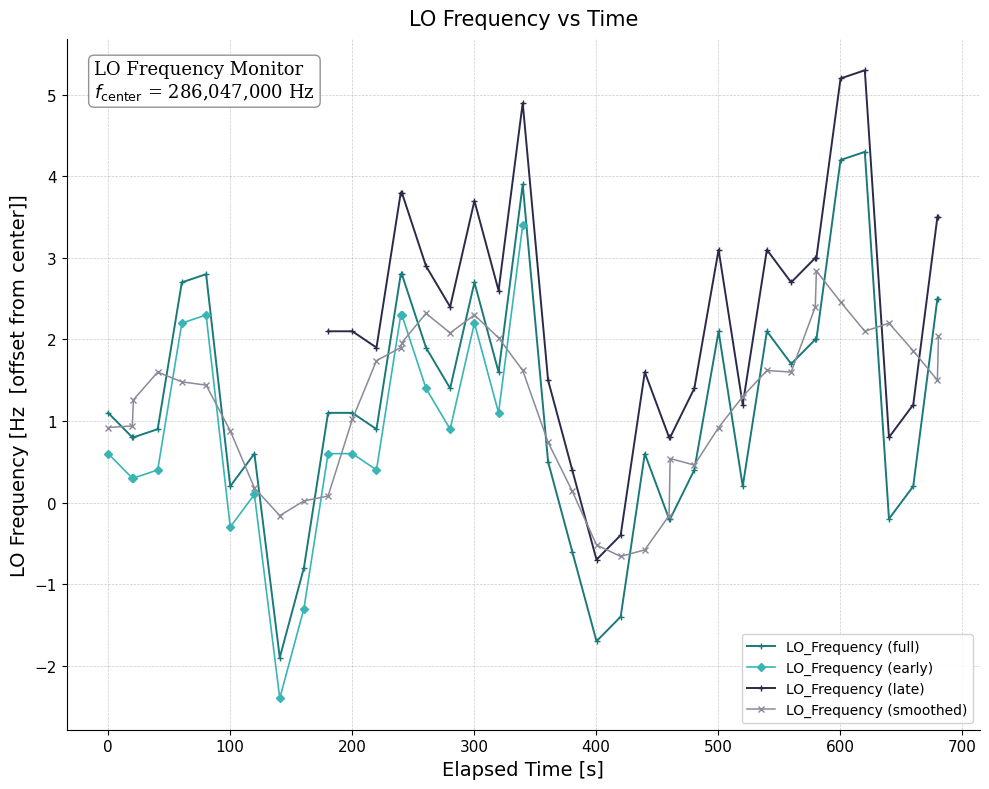

What is the value of the LO_Frequency (full) point at the 19th from the left?

1.6